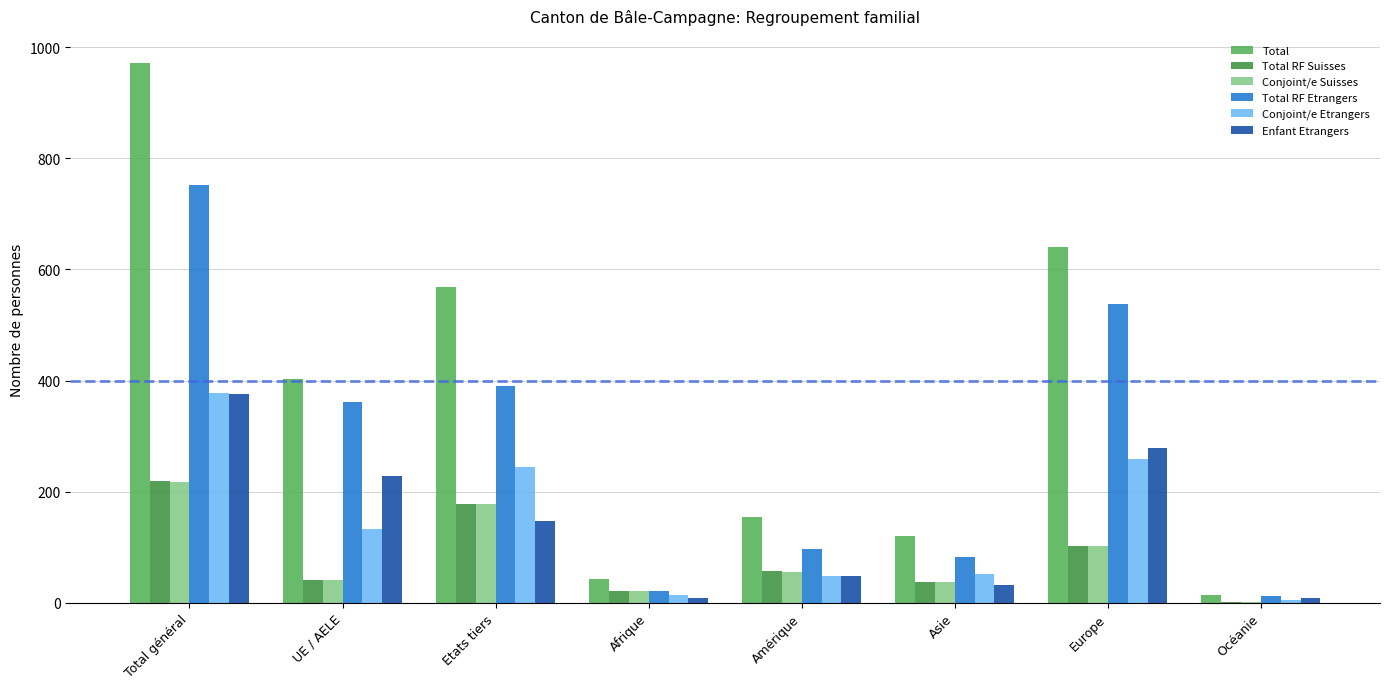

At which category is the sum across all series the highest?

Total général